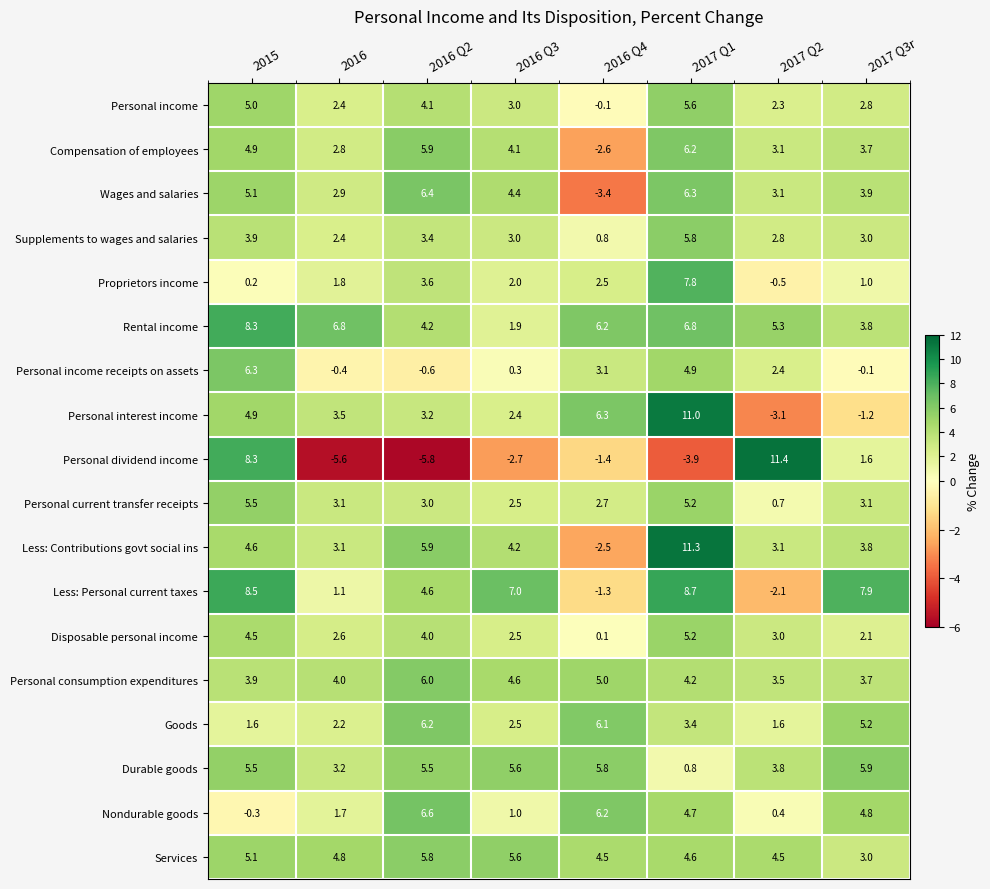

What is the total value across all series at 2016 Q4?

38.0